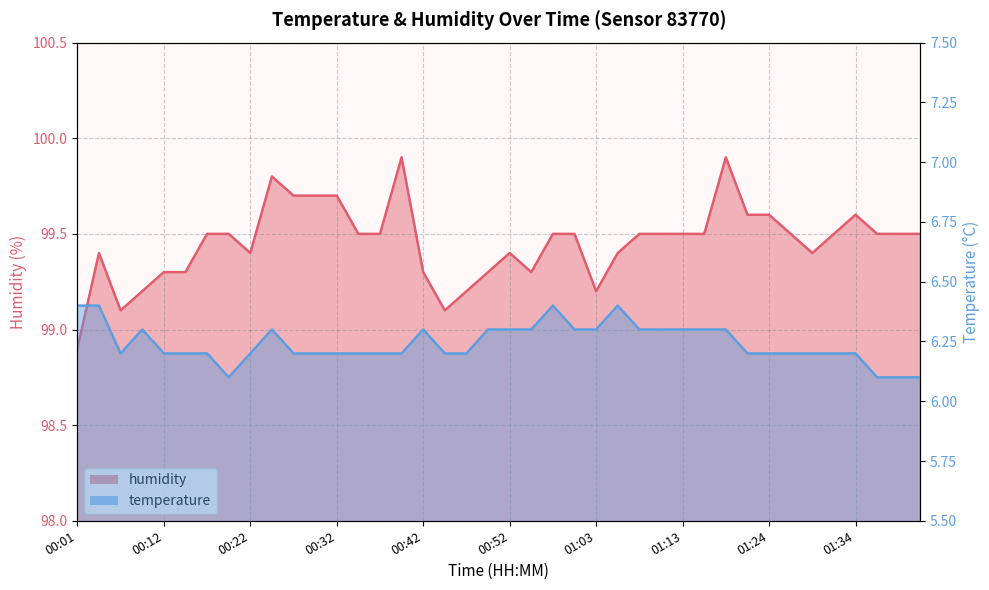

Which category has the highest value in the temperature series?

00:01